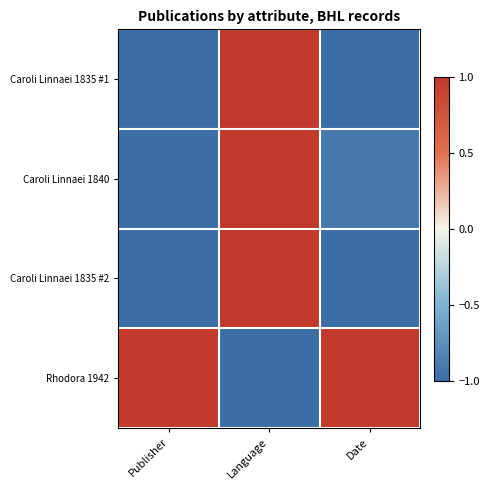

What is the difference between the highest and lowest values at Date?

2.0